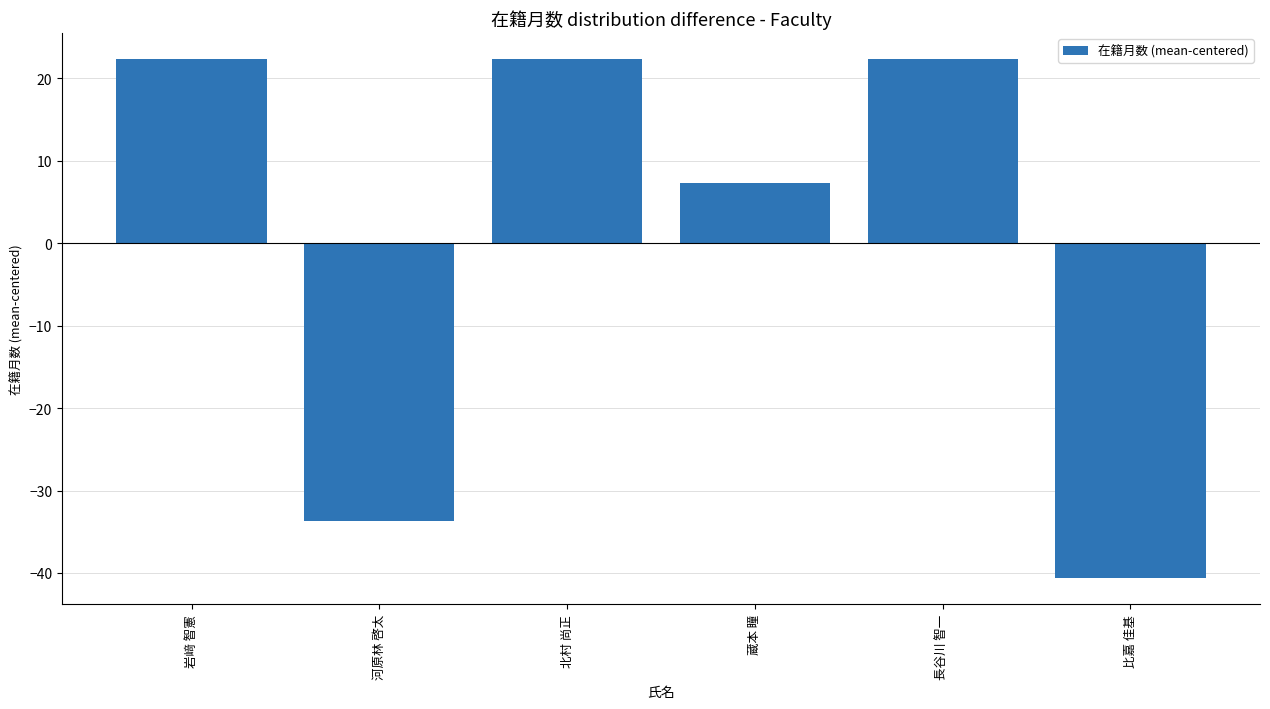

At which category does the chart reach its minimum across all series?

比嘉 佳基